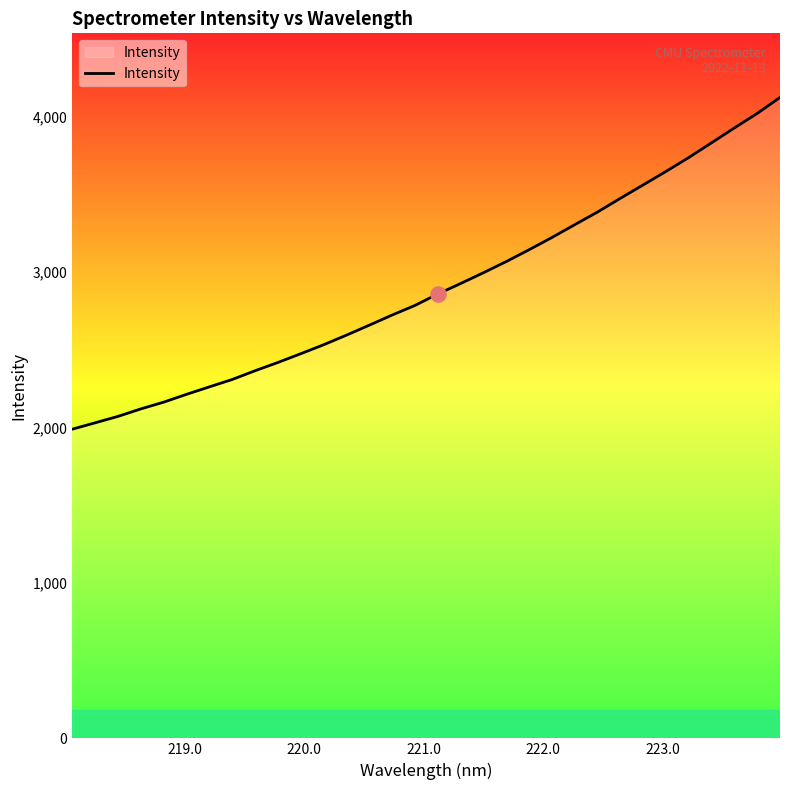

What is the difference between the maximum and minimum values?

2135.2